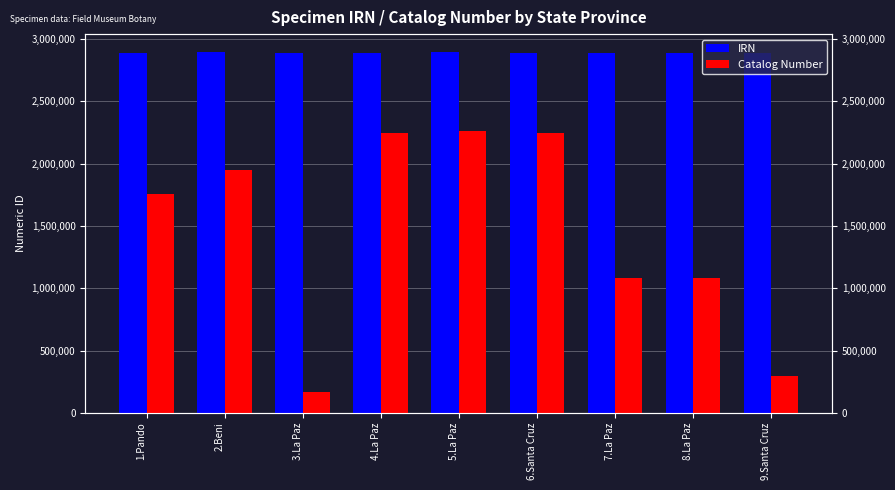

List the labels in order of Catalog Number value, smallest first.

3.La Paz, 9.Santa Cruz, 7.La Paz, 8.La Paz, 1.Pando, 2.Beni, 6.Santa Cruz, 4.La Paz, 5.La Paz